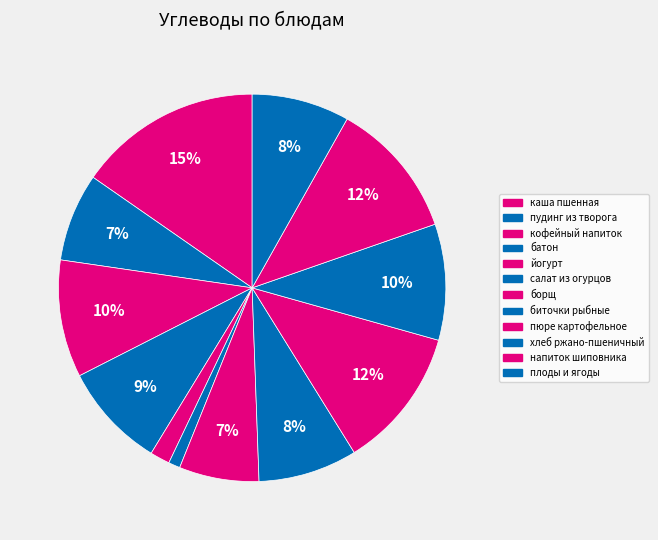

Count the number of slices in the pie.

12